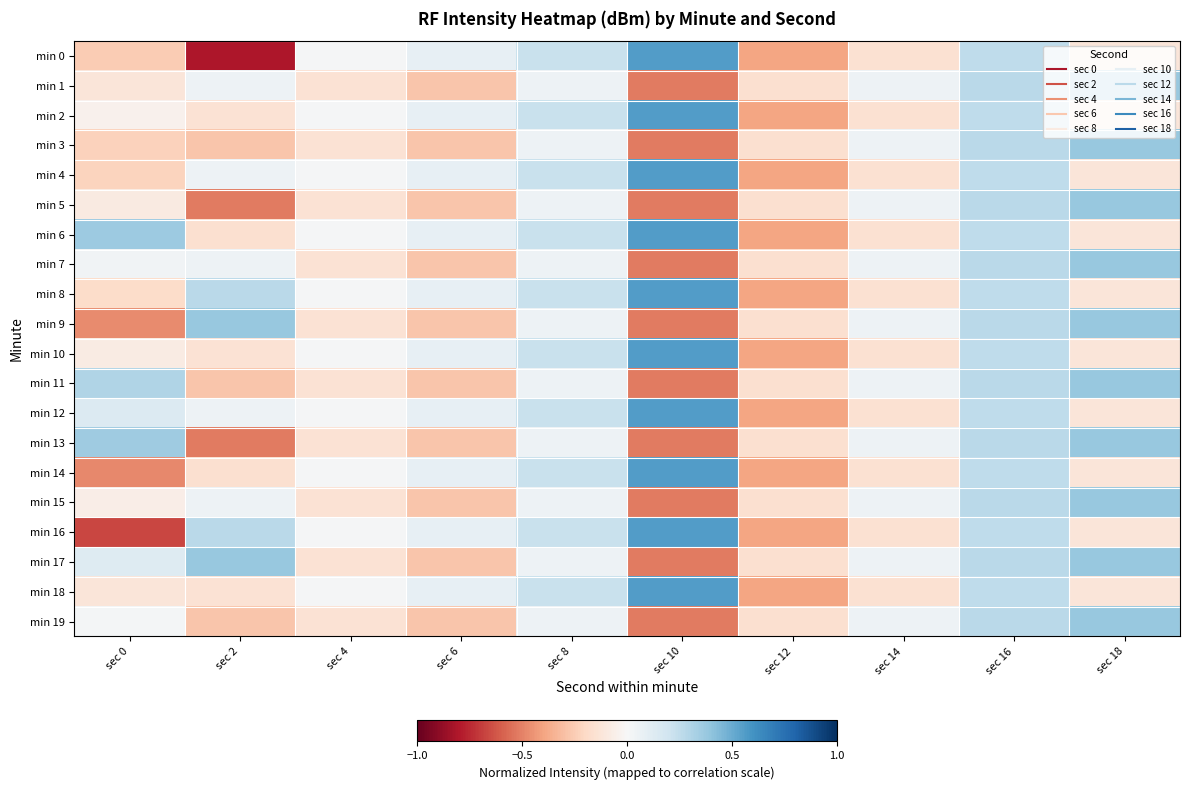

How many categories are shown in the chart?

10